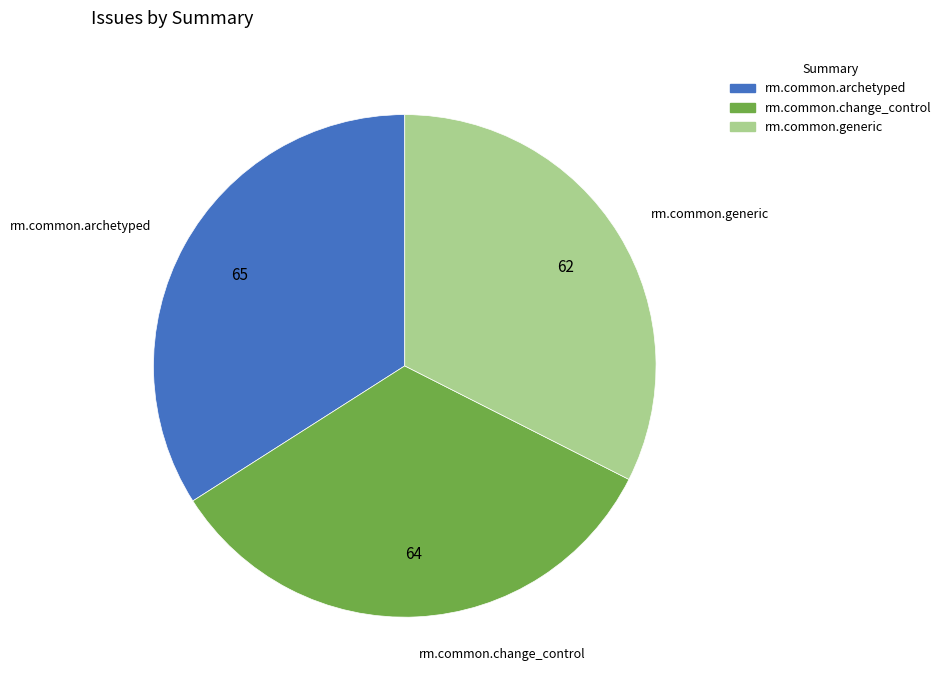

Combined, do rm.common.archetyped and rm.common.change_control account for over 50%?

Yes